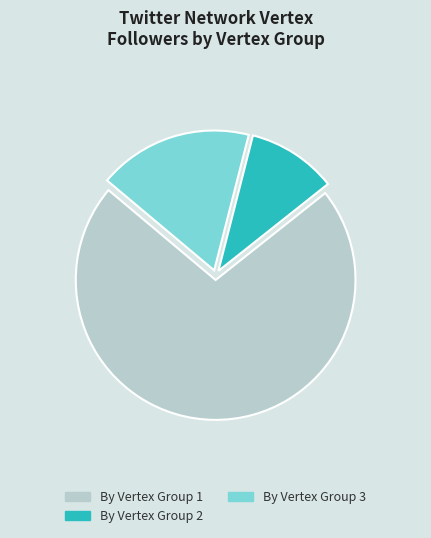

Do By Vertex Group 3 and By Vertex Group 2 together represent more than half of the pie?

No